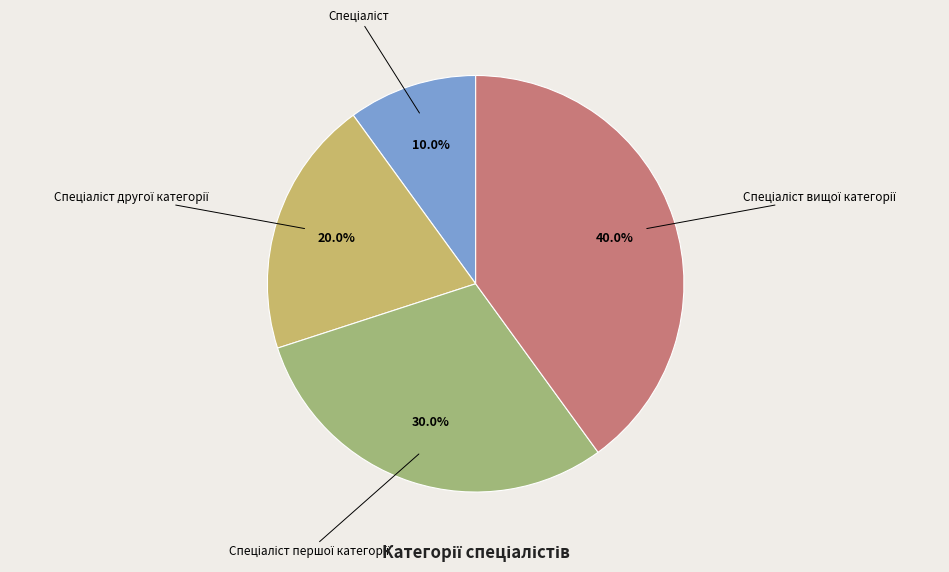

Is there any slice that represents more than half of the pie?

No